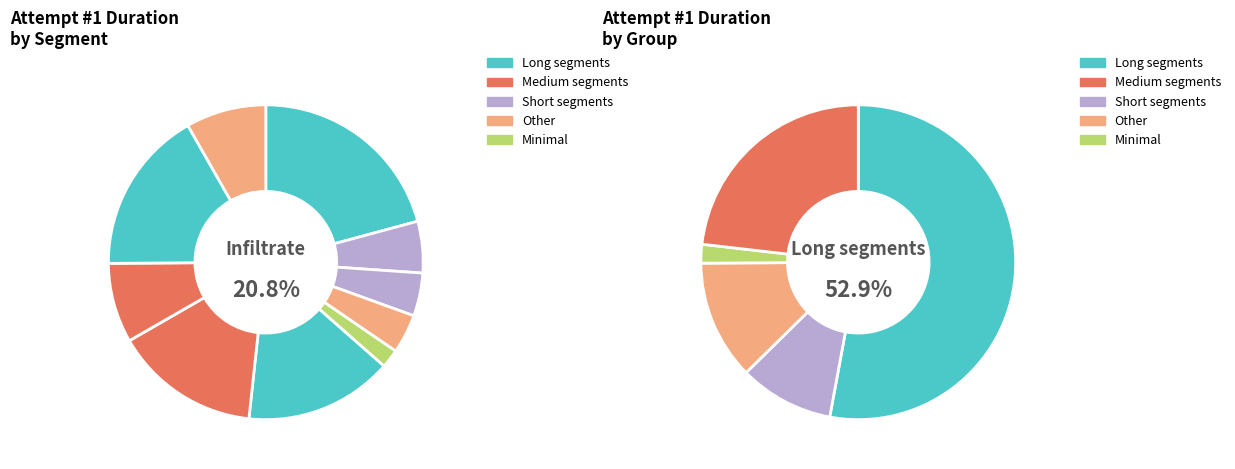

Between Own the Skies and Destroy, which is larger?

Own the Skies